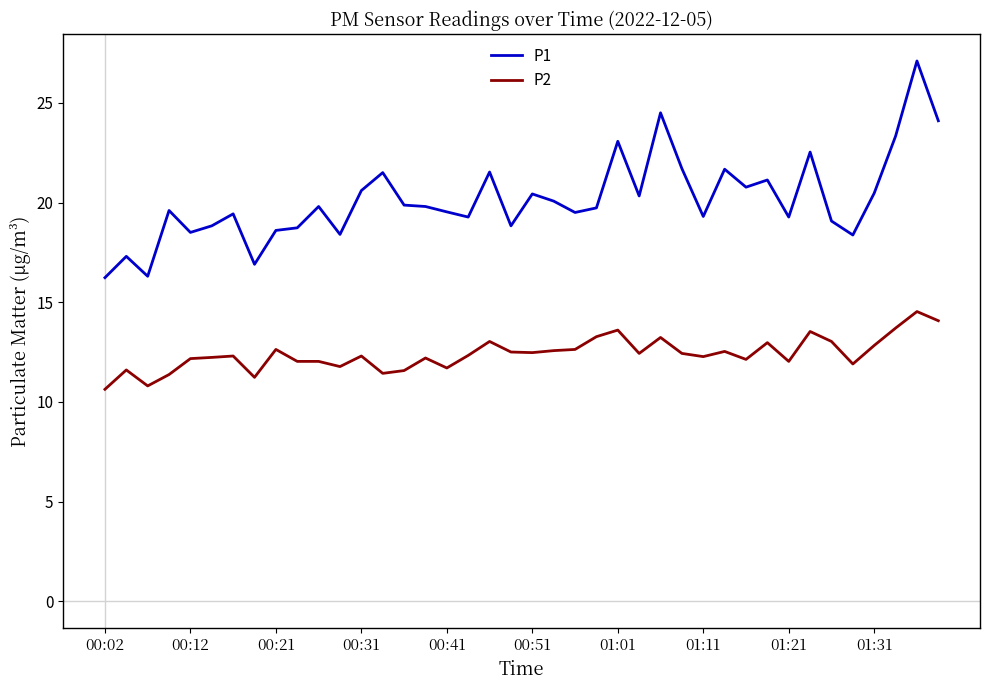

True or false: P1 and P2 cross at least once.

False